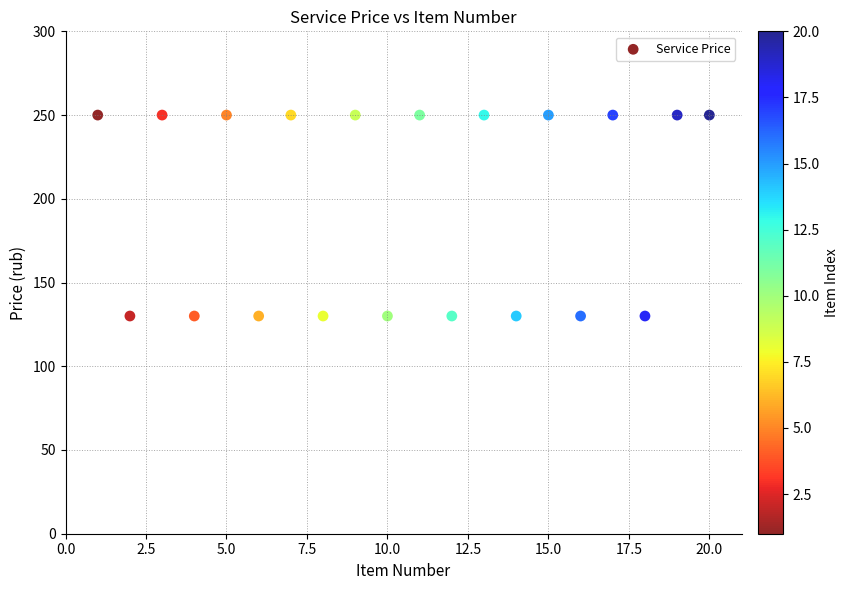

What is the range of X values (max minus min)?

19